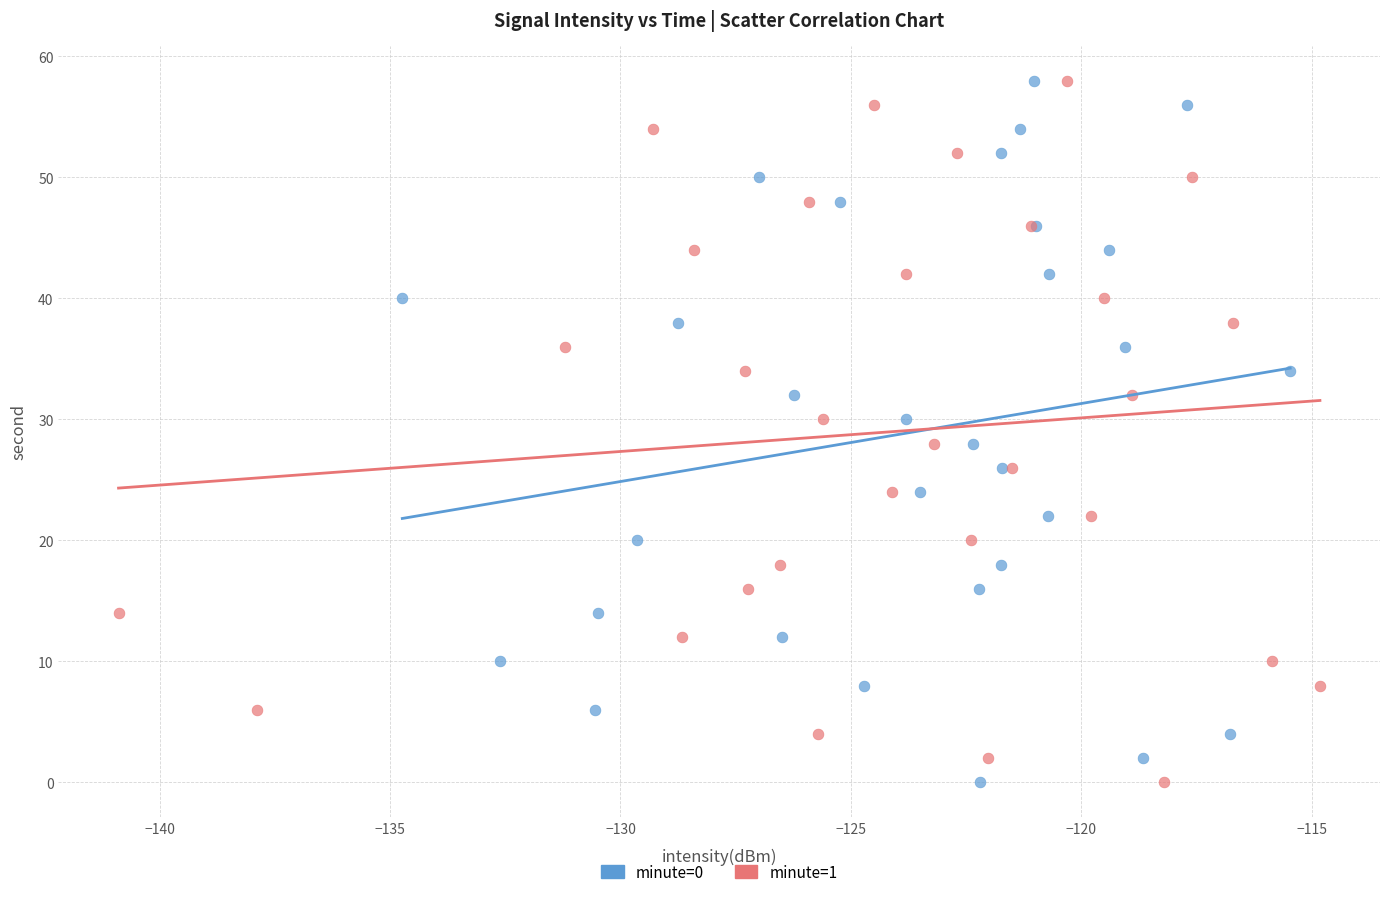

What are all the series names shown in the legend?

minute=0, minute=1